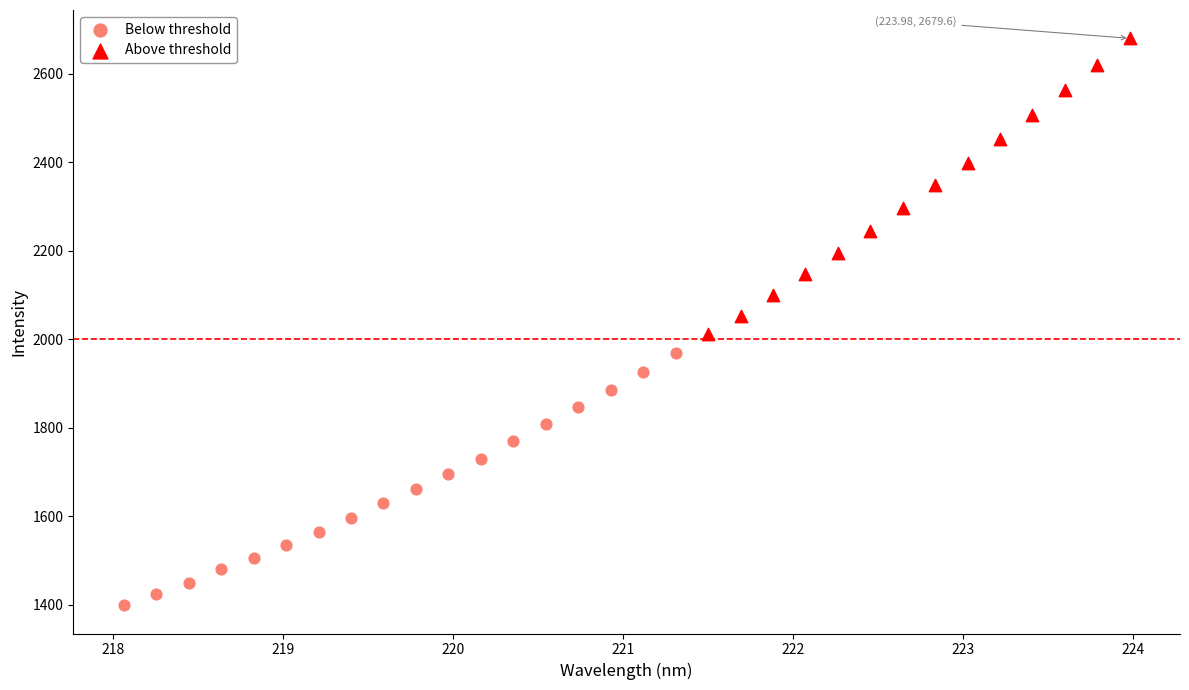

Which series has the largest Y range (max minus min)?

Above threshold